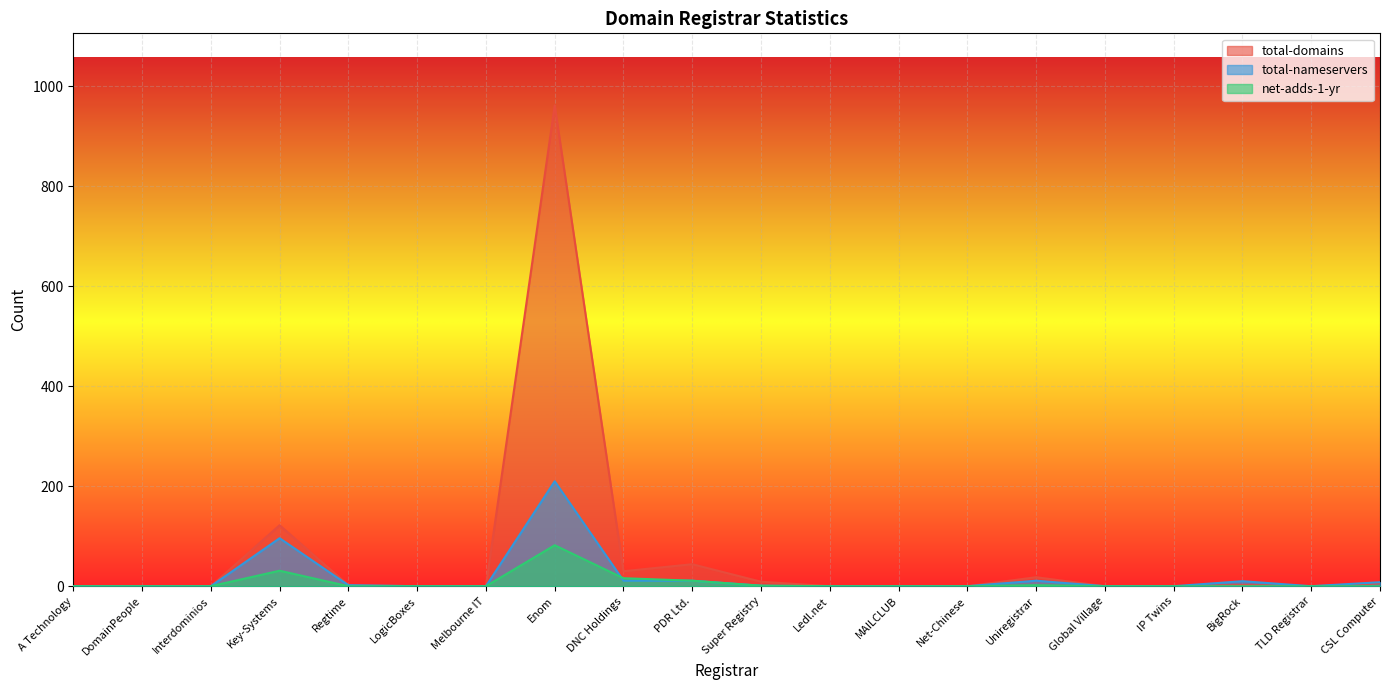

Is the value of net-adds-1-yr at Interdominios greater than the value of total-domains at BigRock?

No